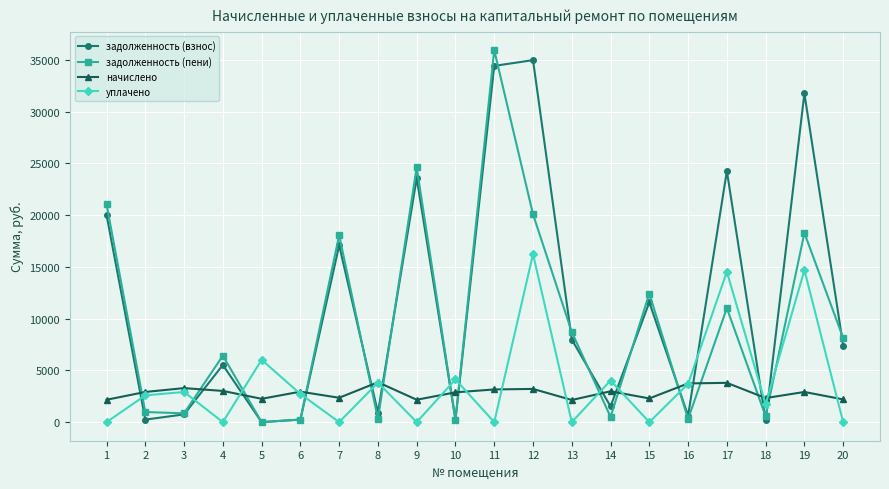

At 11, list the series in order from smallest to largest.

уплачено, начислено, задолженность (взнос), задолженность (пени)